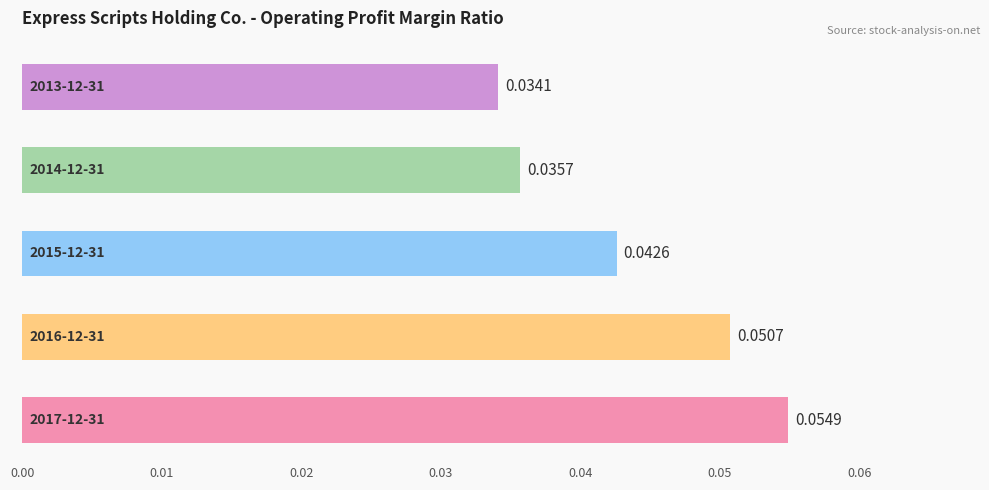

Does the chart contain any negative values?

No